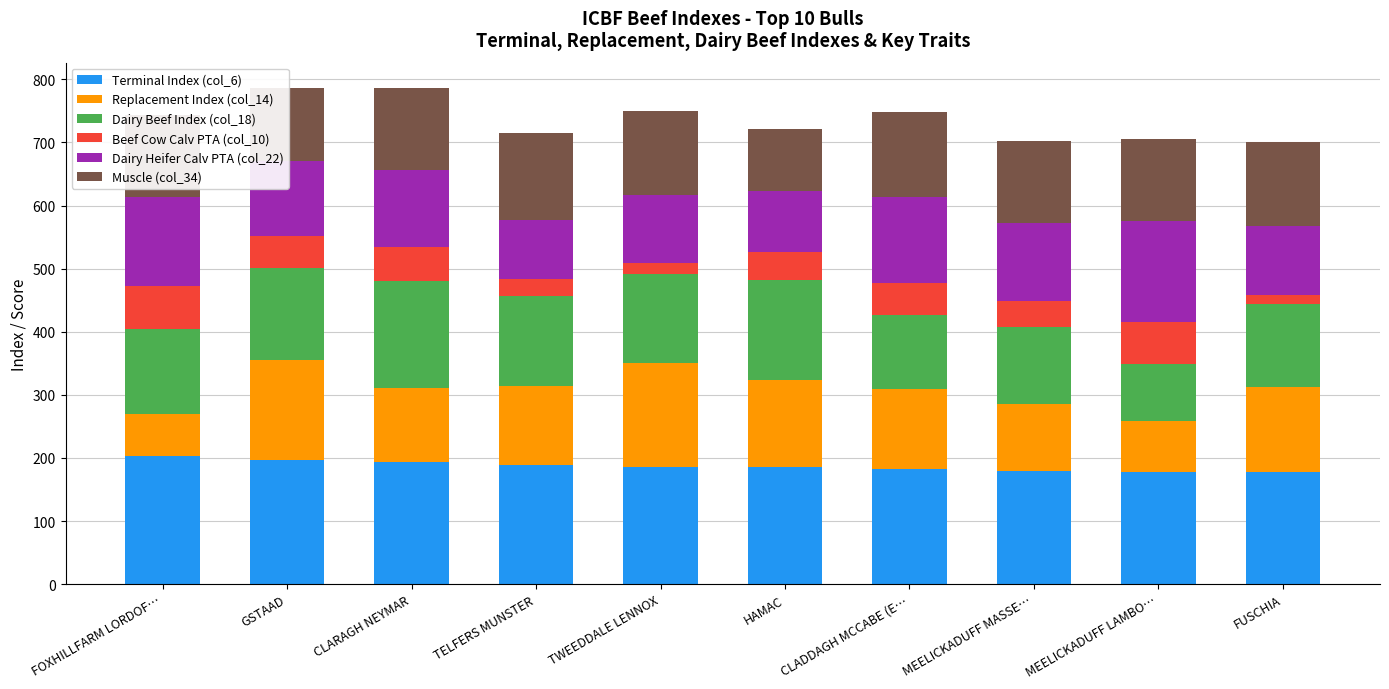

Read the Terminal Index (col_6) value at TELFERS MUNSTER.

189